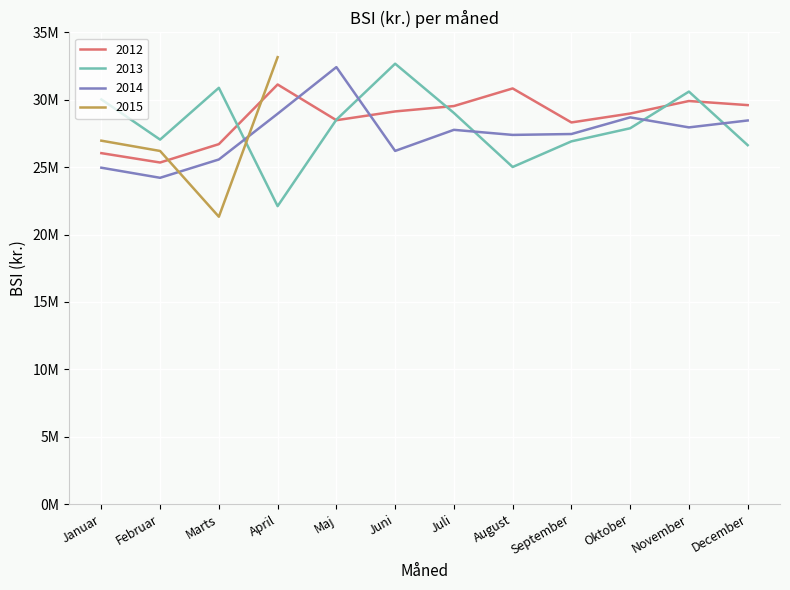

Is this an area chart (filled region under the line)?

No